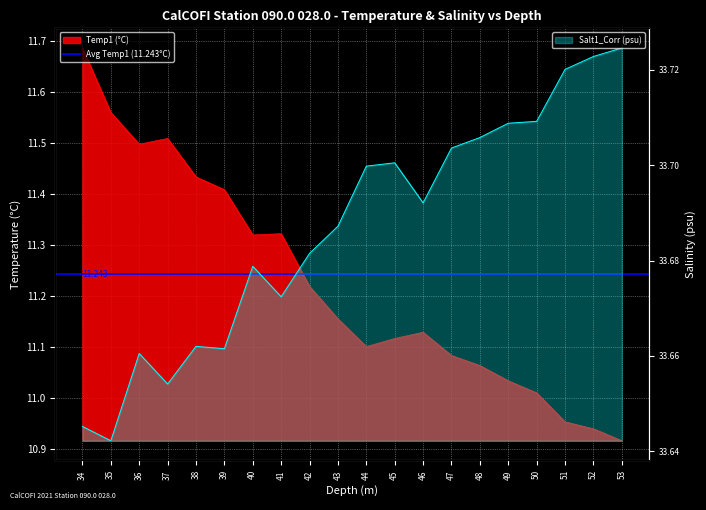

Which has a higher value, 49 or 52?

49